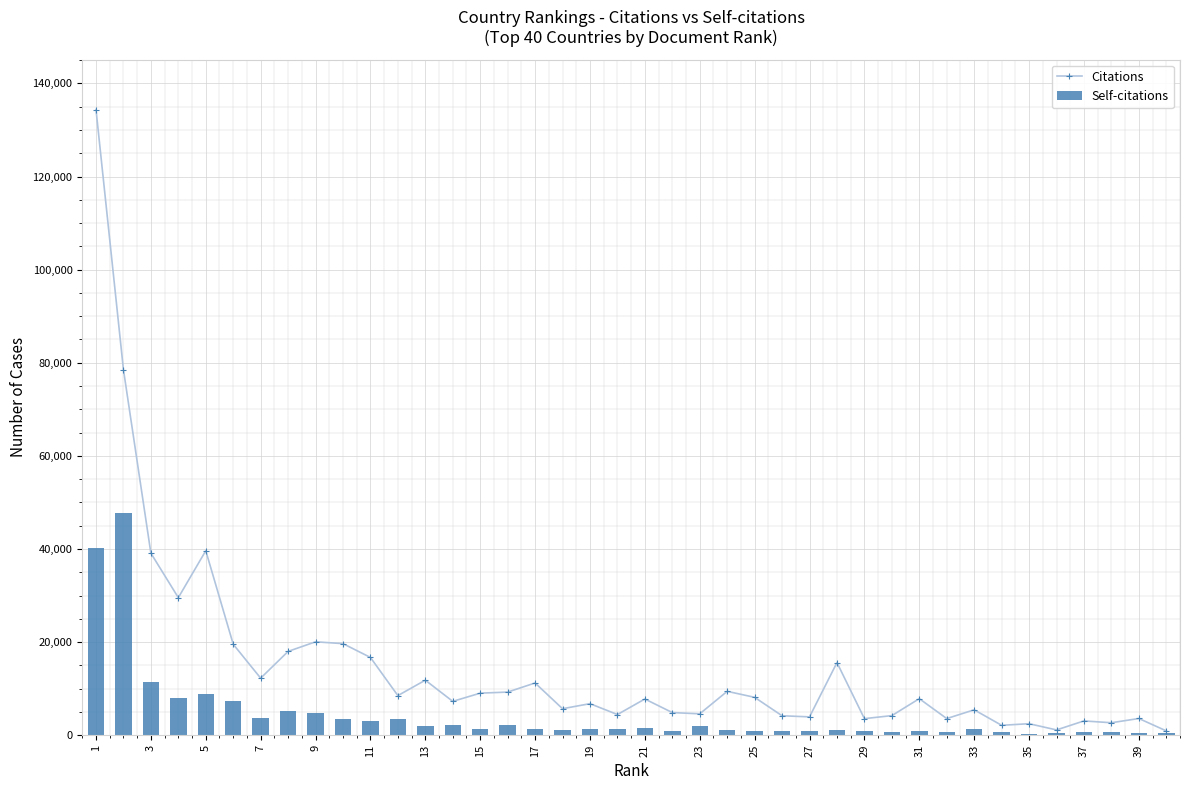

What is the average value of the Self-citations series?

4432